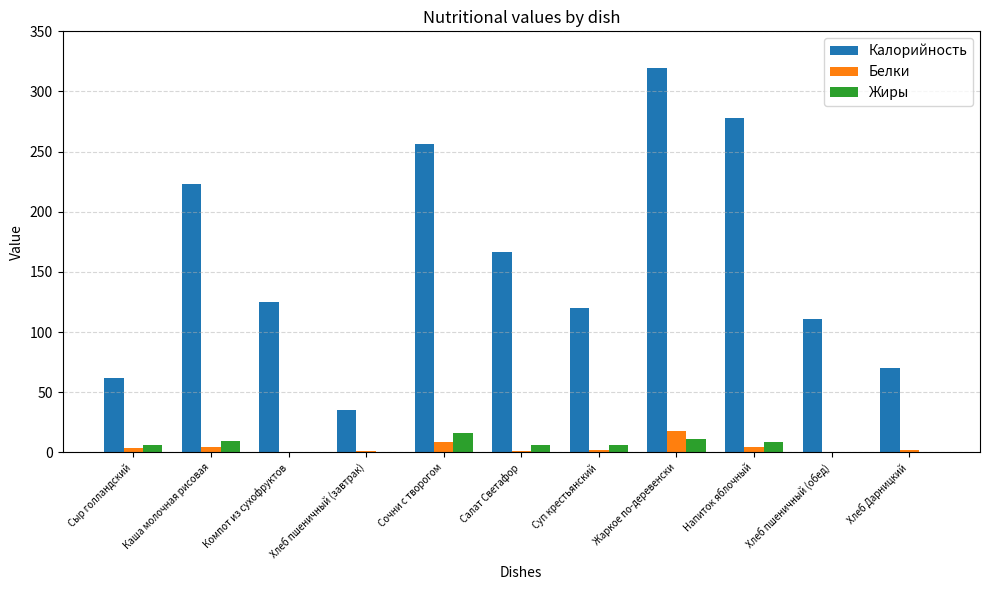

Which category has the highest value in the Белки series?

Жаркое по-деревенски